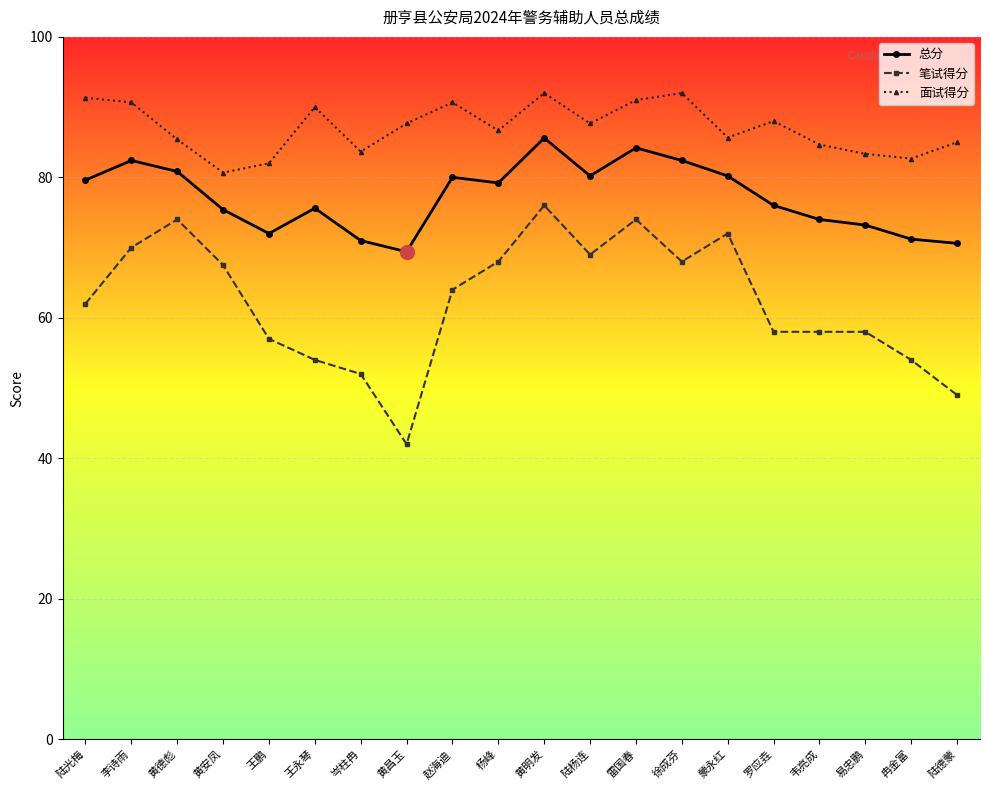

List the series in order of their overall mean, lowest first.

笔试得分, 总分, 面试得分